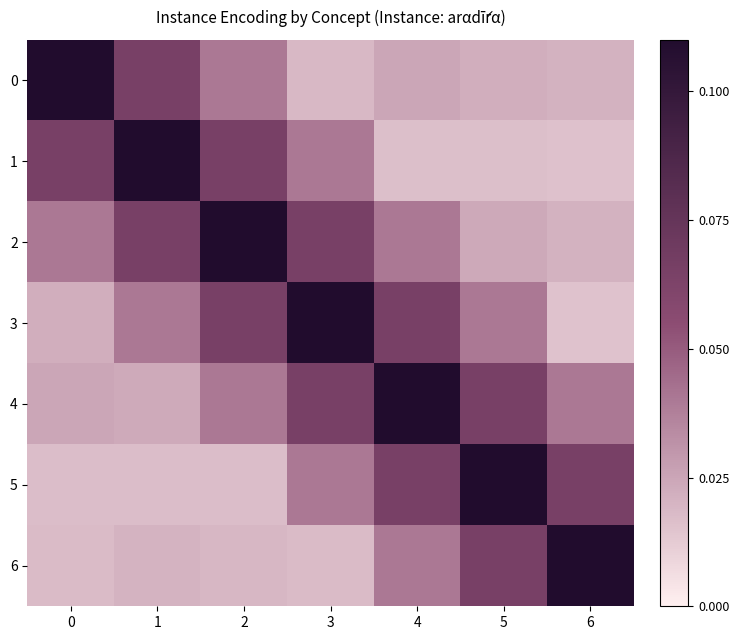

How many series are shown in this chart?

7